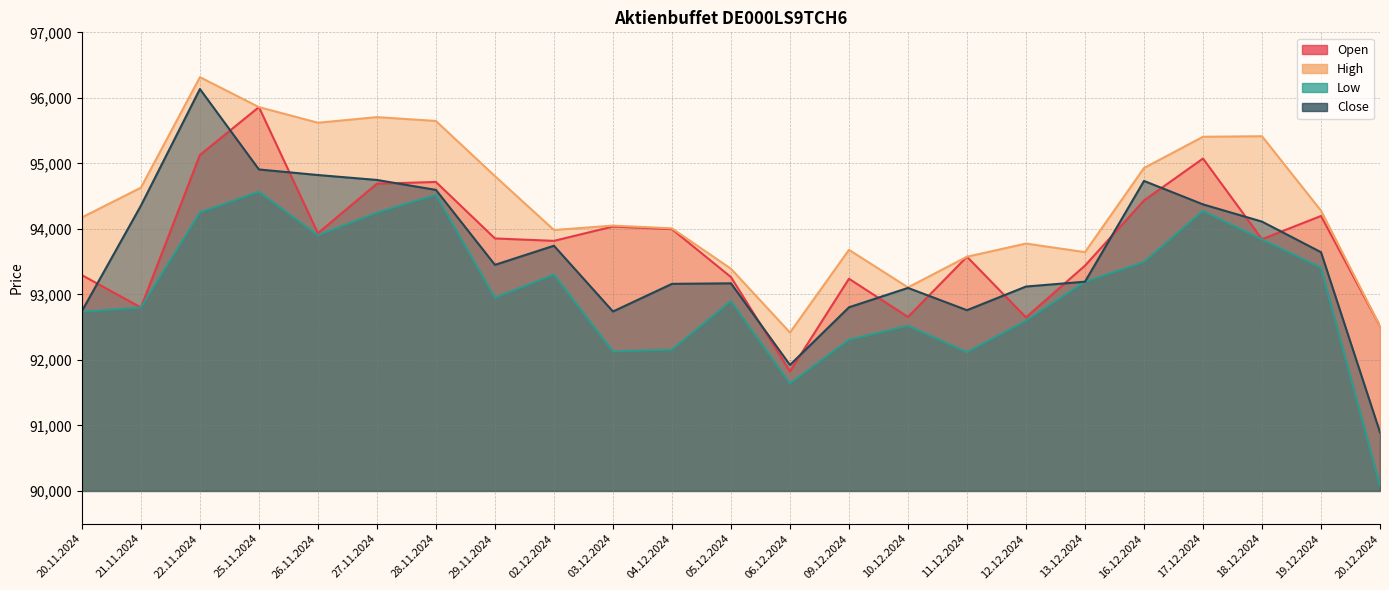

Which has a higher value, 02.12.2024 or 29.11.2024?

29.11.2024